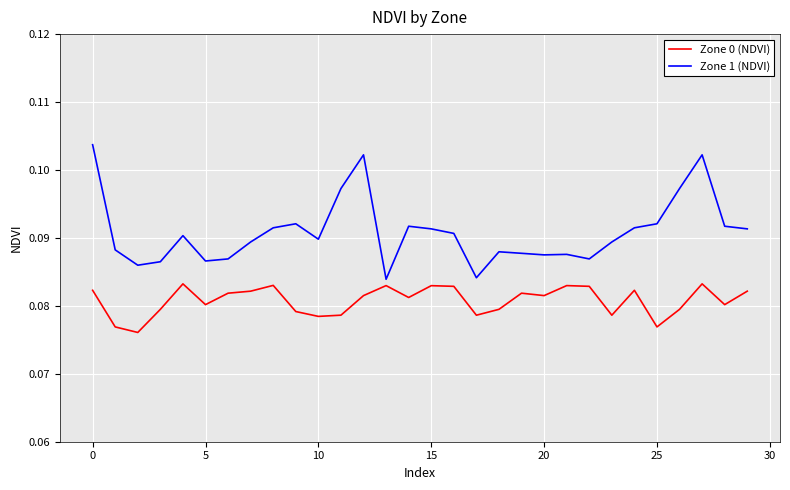

Which series has the largest range (max minus min)?

Zone 1 (NDVI)